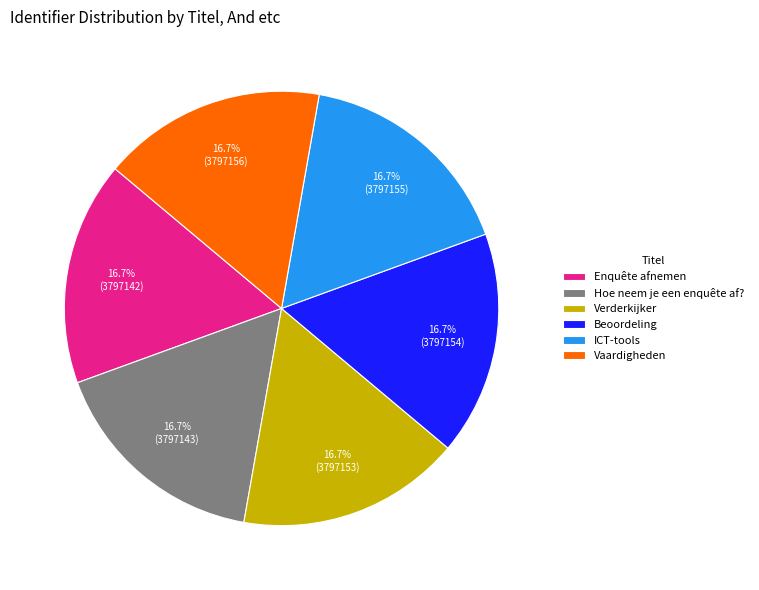

What percentage is the Verderkijker slice, to the nearest percent?

17%